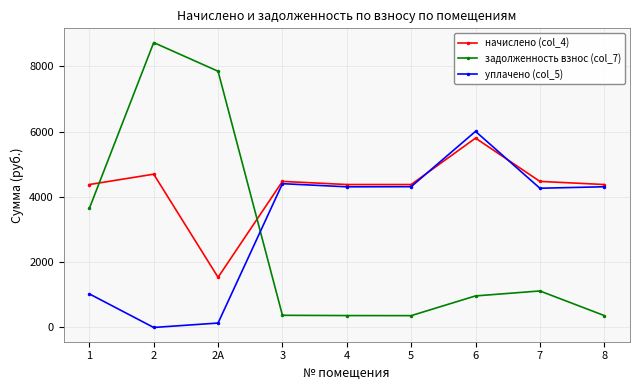

At which label does задолженность взнос (col_7) first exceed 966?

1